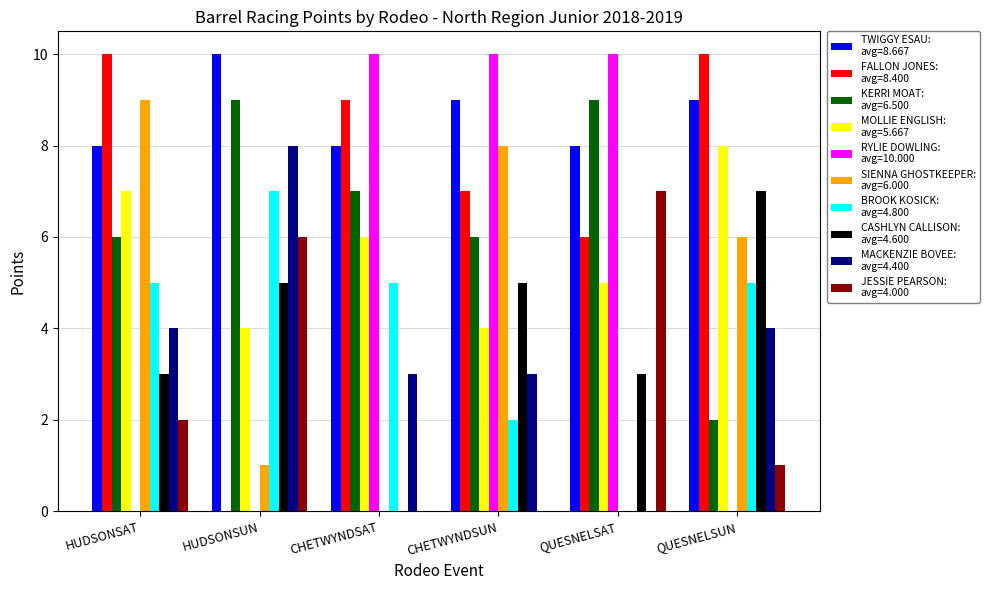

What is the greatest value displayed?

10